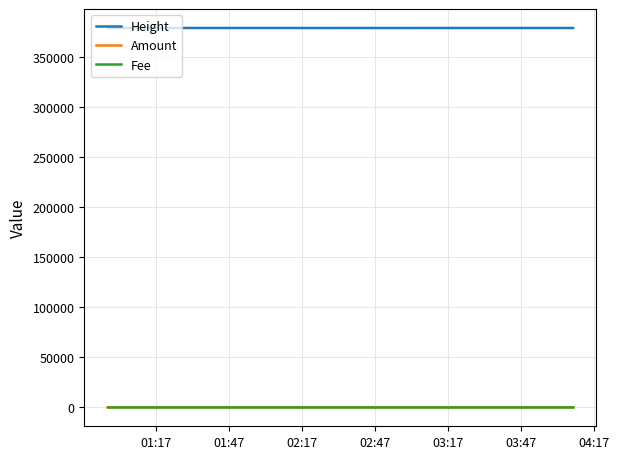

True or false: Height and Amount intersect in this chart.

False